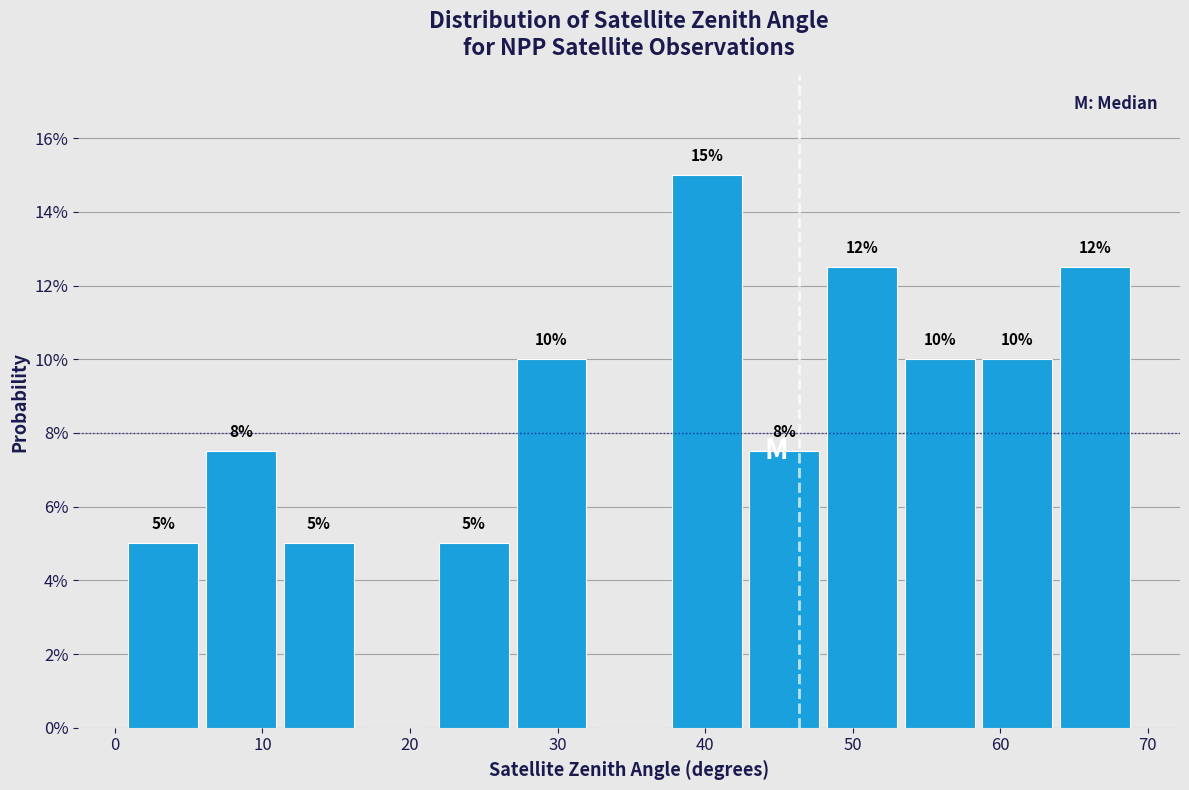

Which range on the x-axis has the tallest bar?

37 to 43